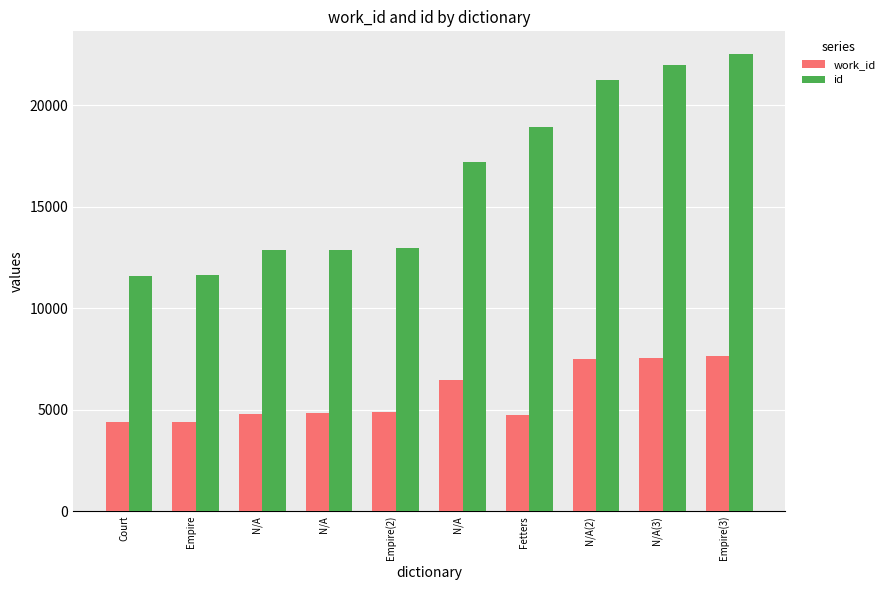

What is the value of the id bar at the 1st from the left?

11599